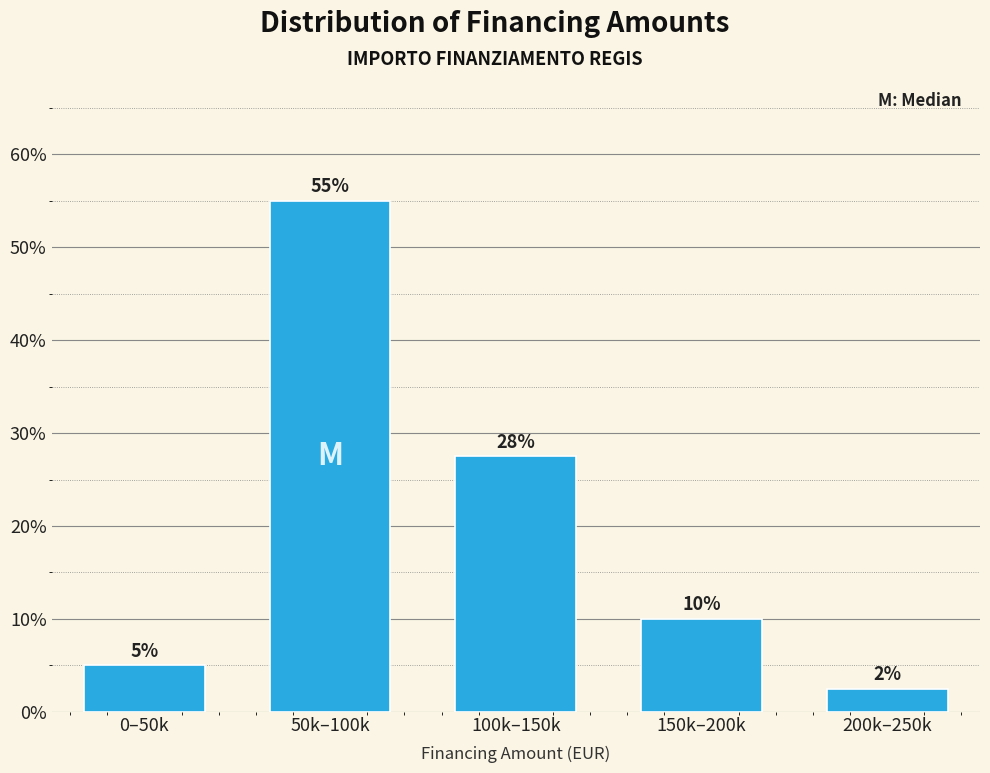

At which label is the value closest to 28?

100k–150k